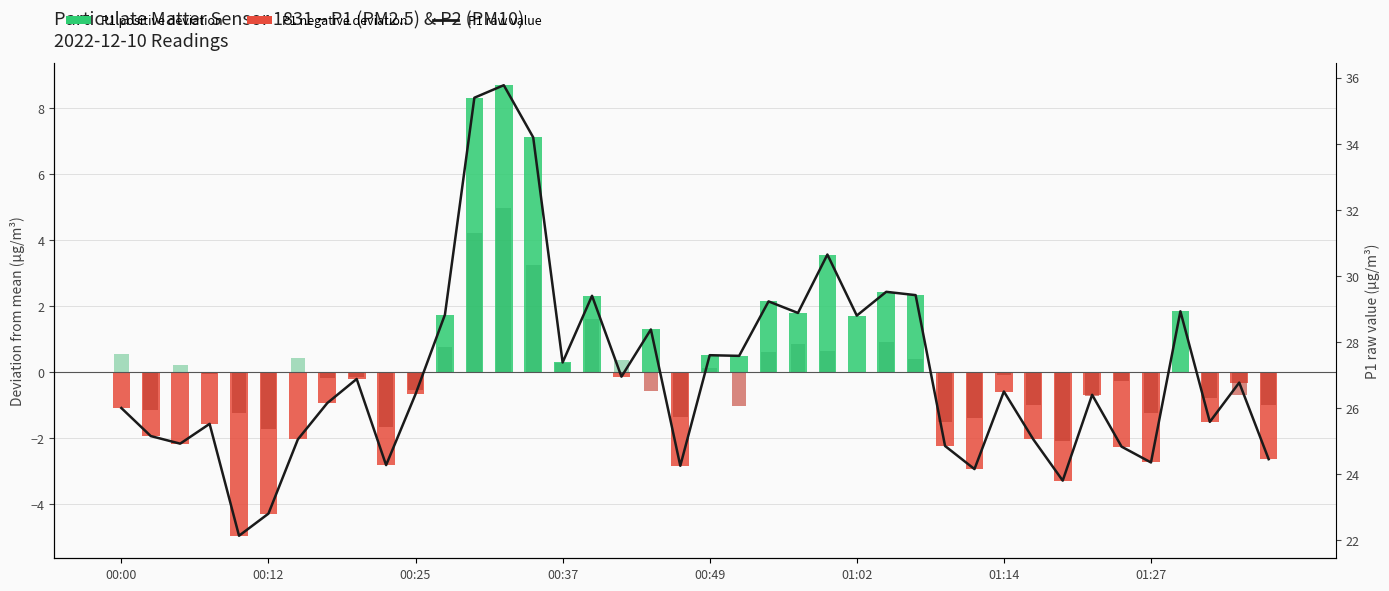

Which series has the largest total across all categories?

P1 raw (µg/m³)